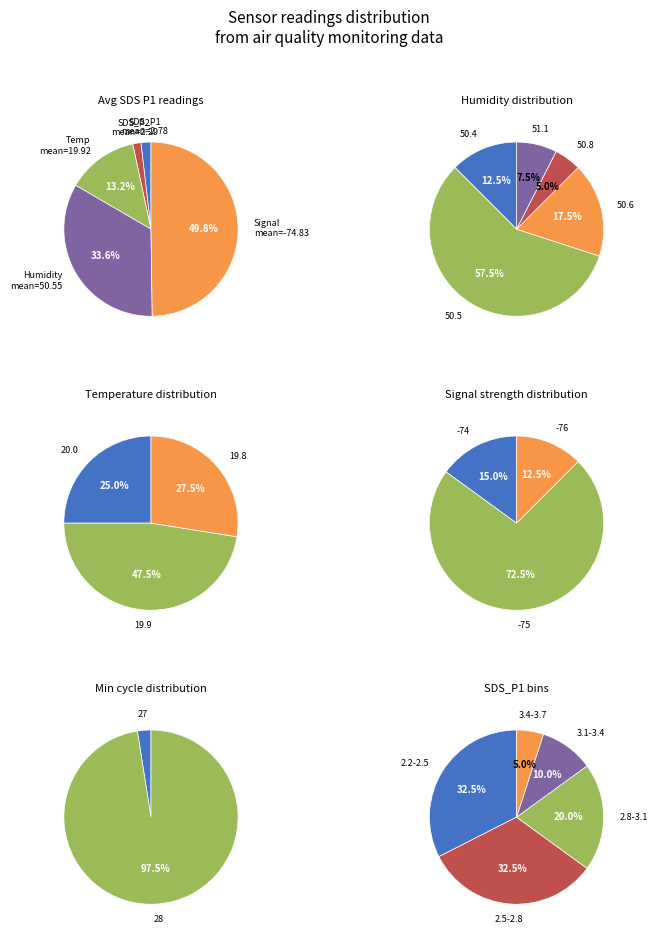

Rank the series by their maximum value, from lowest to highest.

Signal, SDS_P2, SDS_P1, Temp, Min_cycle, Humidity